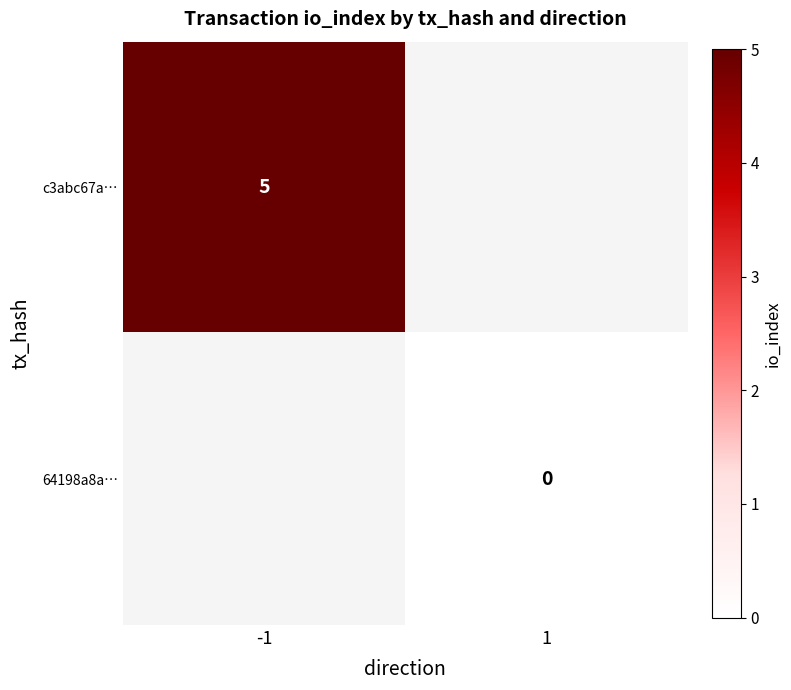

Which category has the lowest value across all series?

1